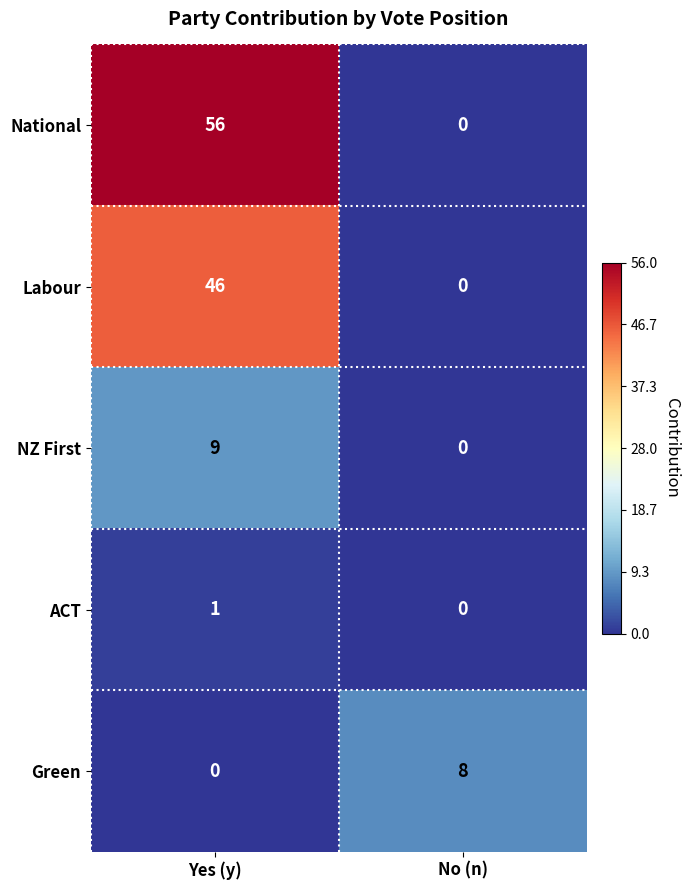

At which label is NZ First closest to 4?

No (n)